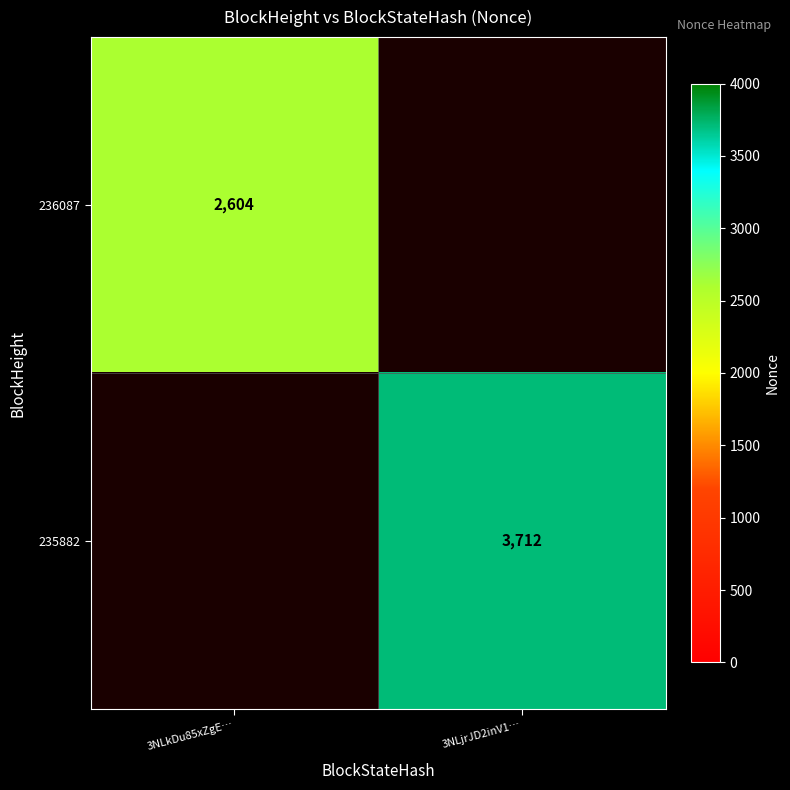

How many series are shown in this chart?

2